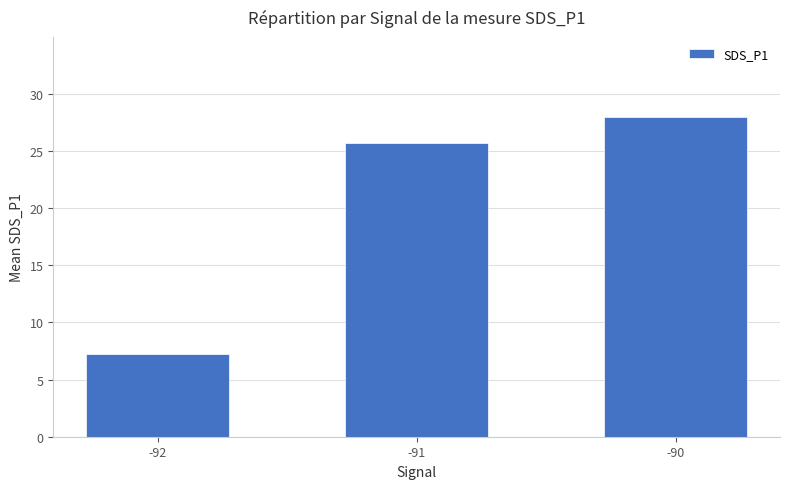

What is the minimum value shown in the chart?

7.3